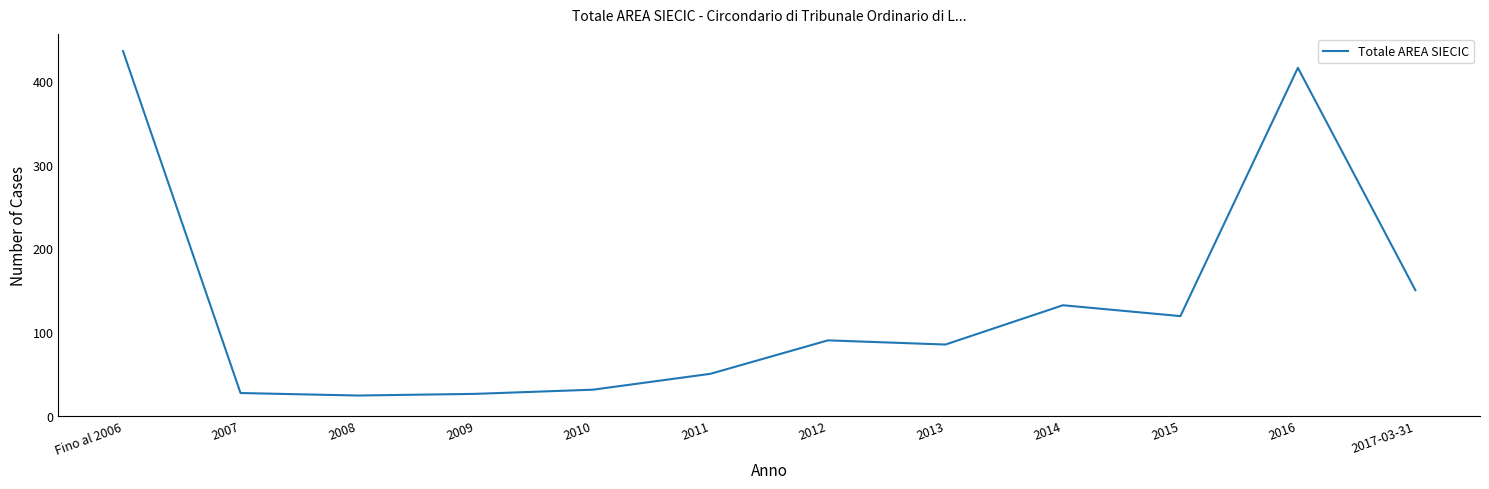

How many values are below 90?

6